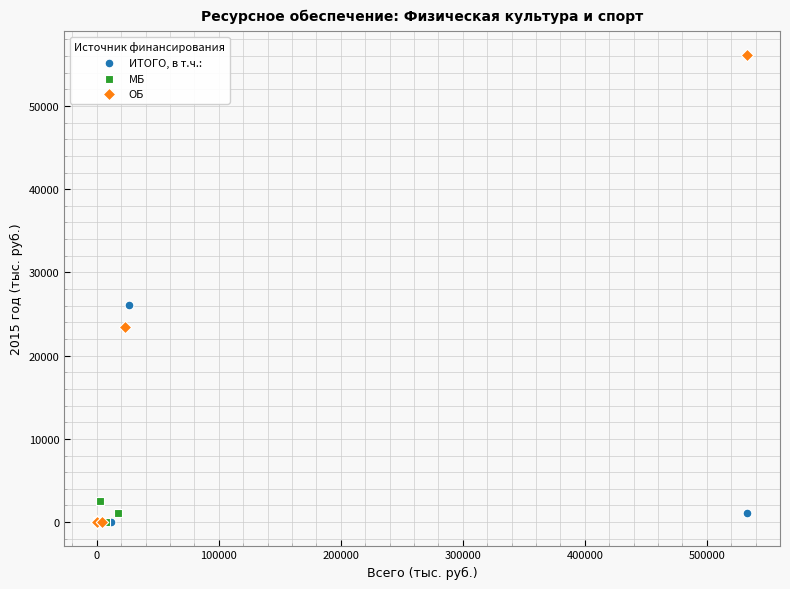

Which series has the widest spread of Y values?

ОБ